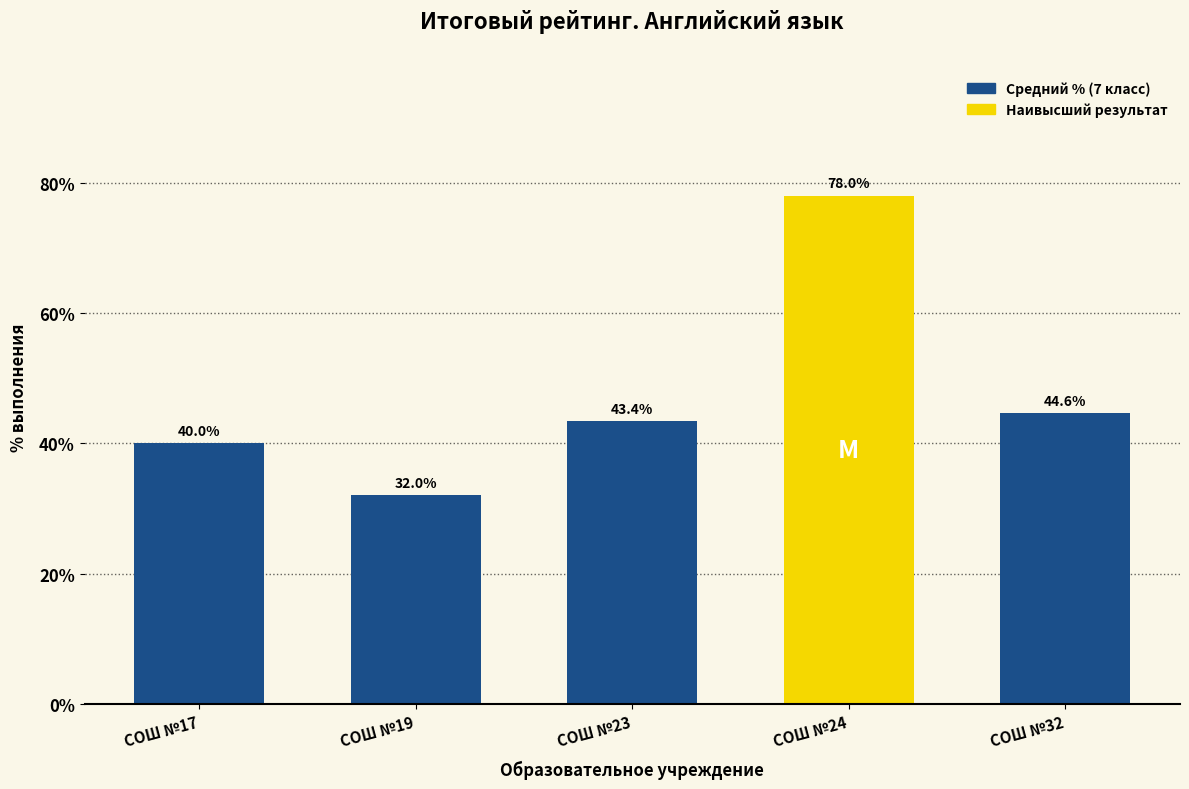

What is the sum of all values?

238.0